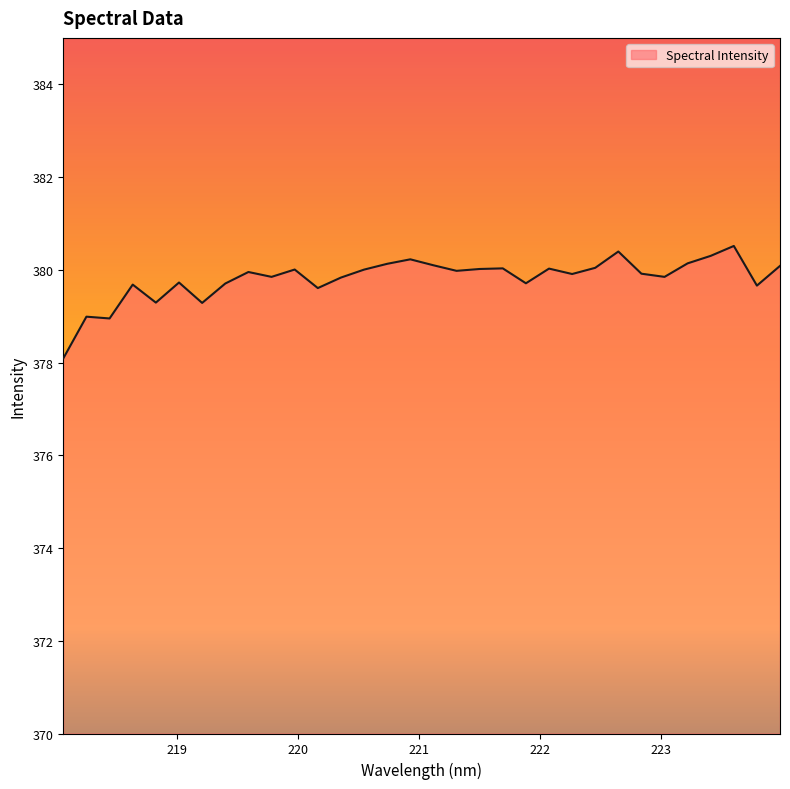

What is the average value?

379.8